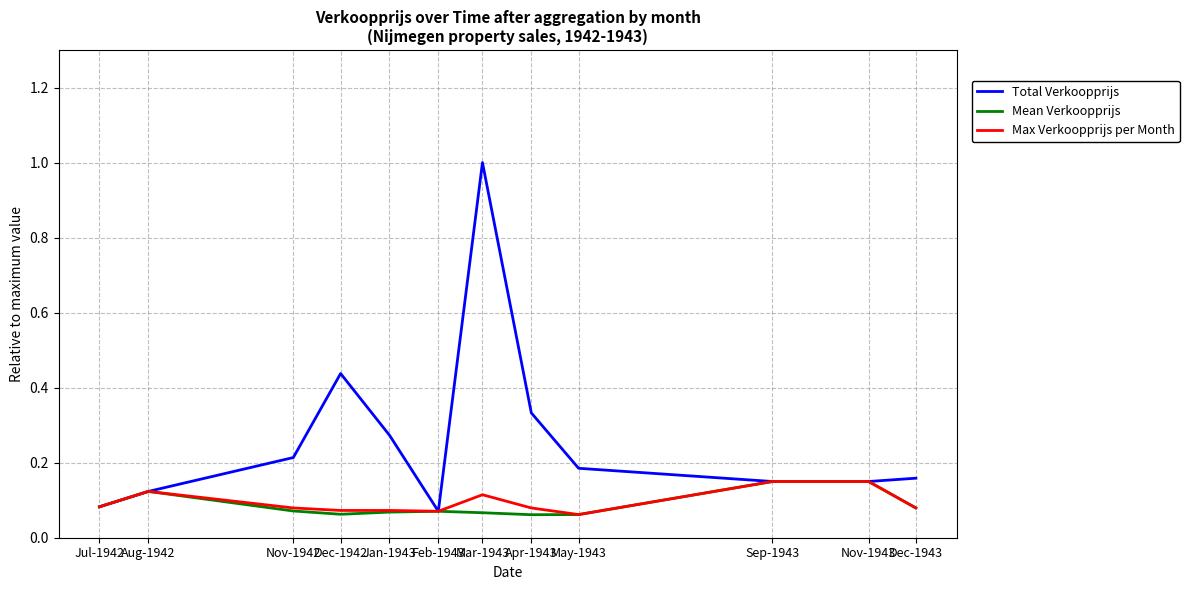

How many lines are shown in the chart?

3